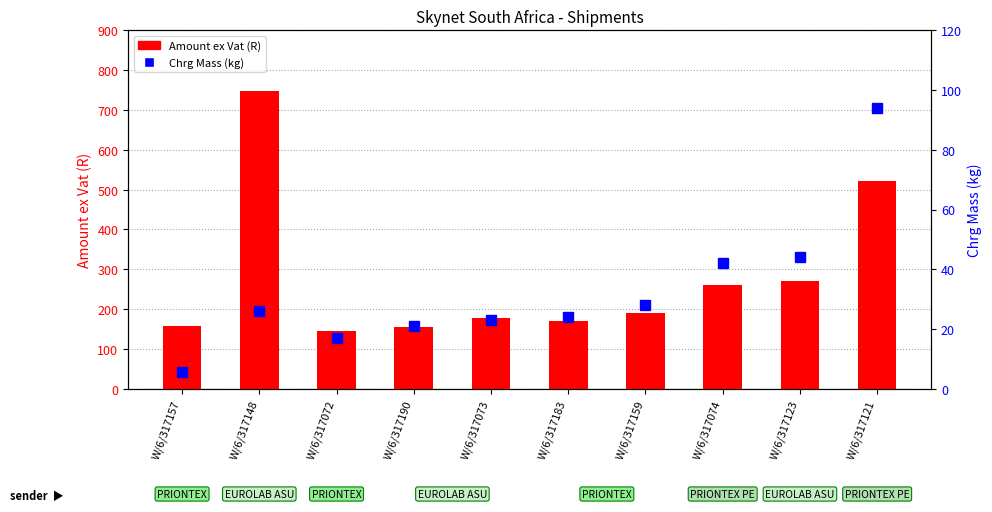

What is the label of the 1st bar from the right?

W/6/317121